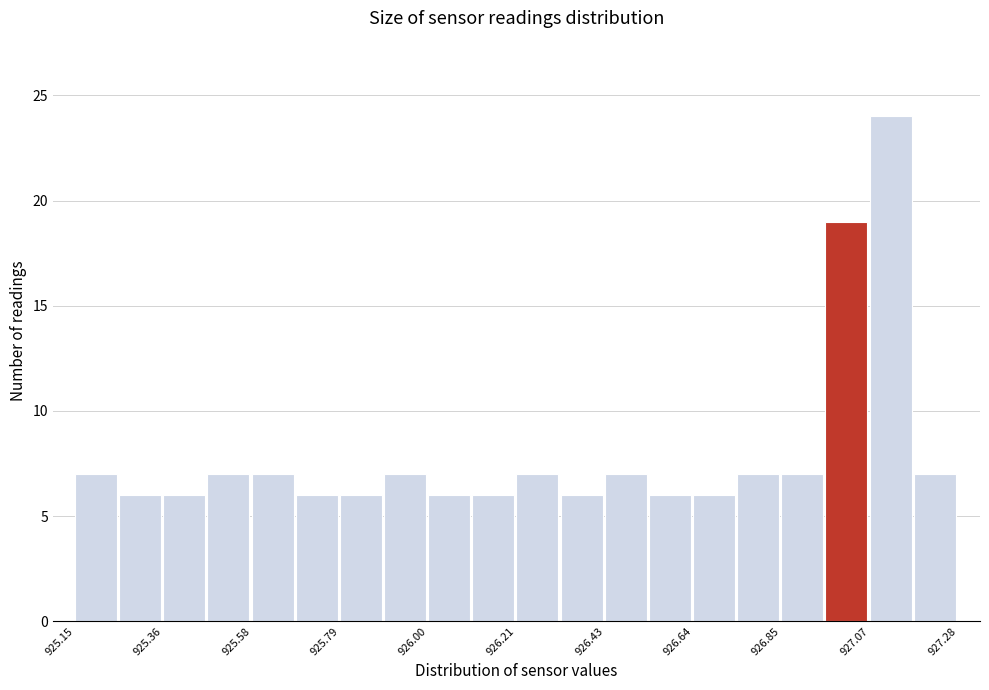

Around what value on the x-axis is the tallest bar? Give the approximate position of its centre, as read against the axis.

927.10